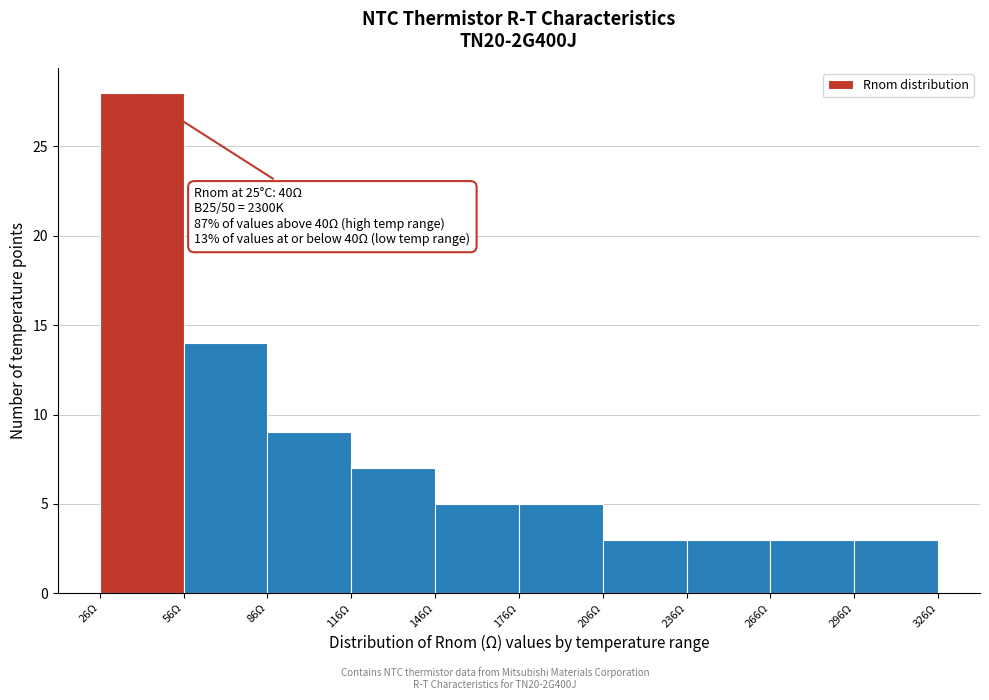

Over which range of the x-axis is the bar tallest?

25 to 55